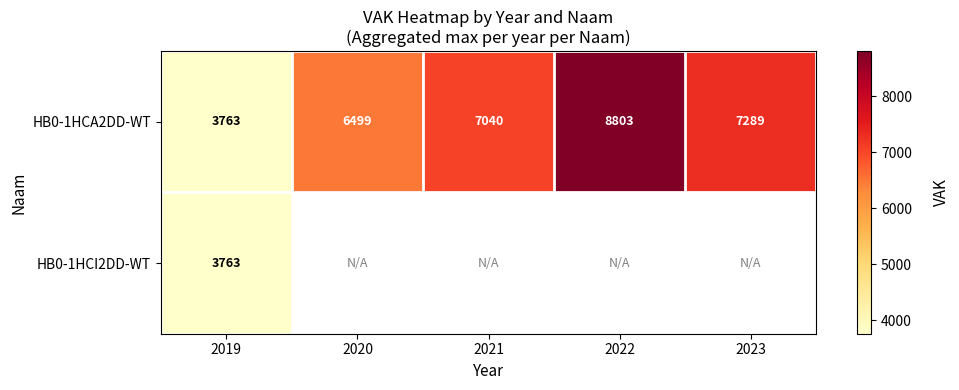

At which label does HB0-1HCA2DD-WT reach its peak?

2022